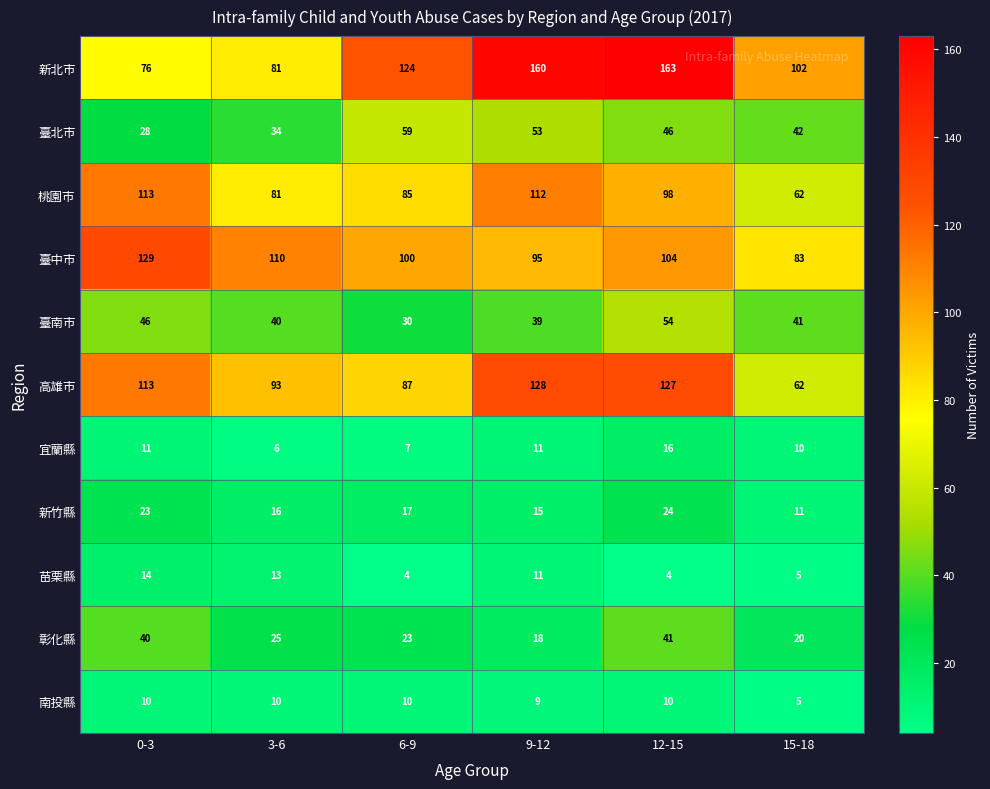

List the series in order of their peak value, highest first.

新北市, 臺中市, 高雄市, 桃園市, 臺北市, 臺南市, 彰化縣, 新竹縣, 宜蘭縣, 苗栗縣, 南投縣